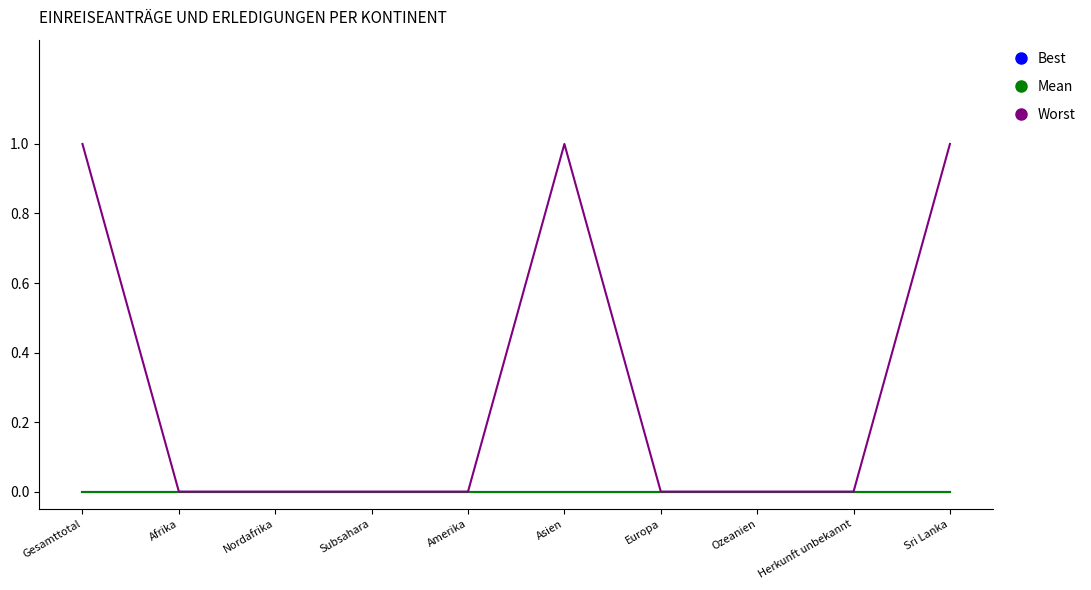

The value of Worst at Nordafrika is 1. True or false?

False